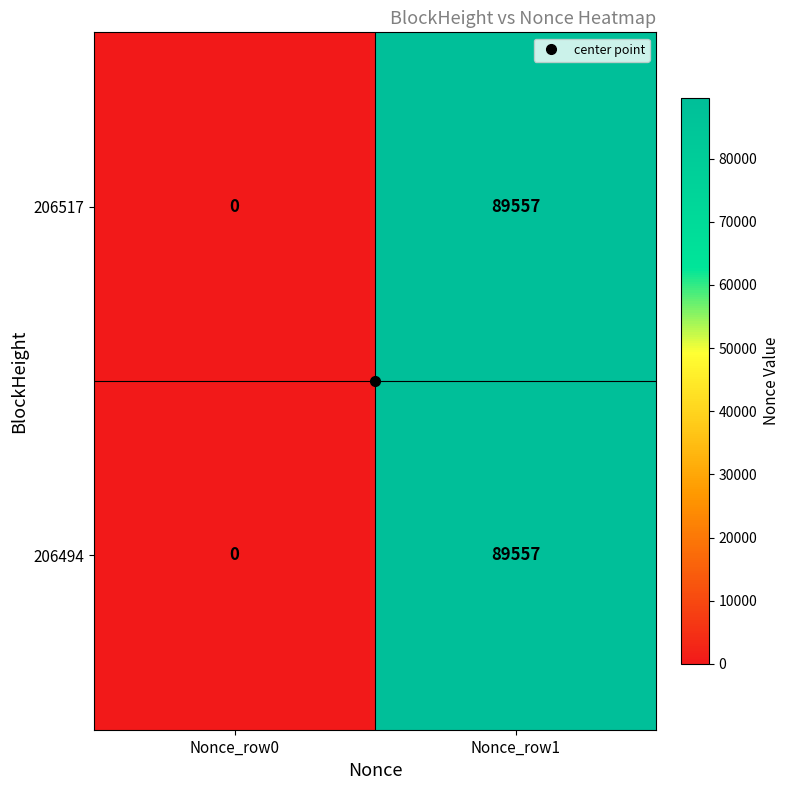

What is the total value across all series at Nonce_row1?

179114